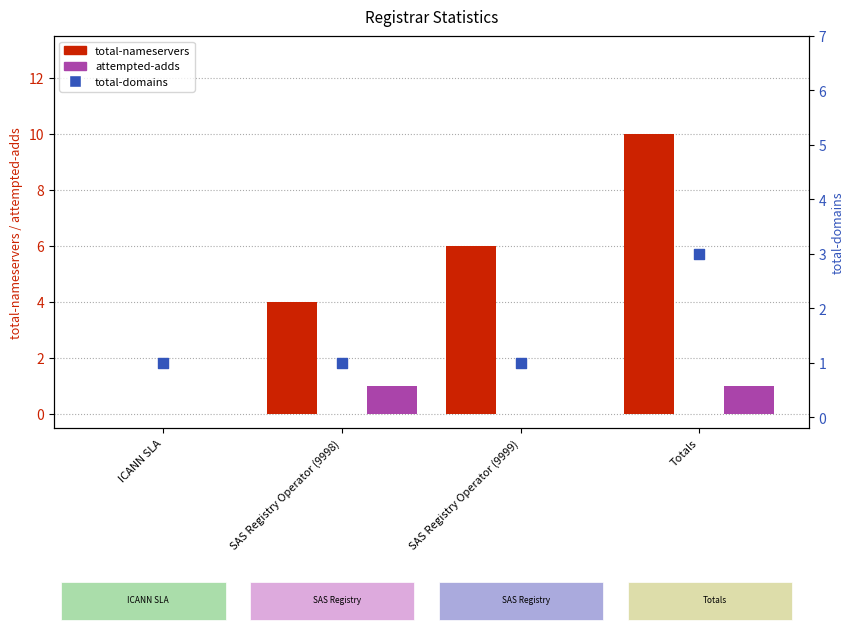

What are all the series names shown in the legend?

total-nameservers, attempted-adds, total-domains